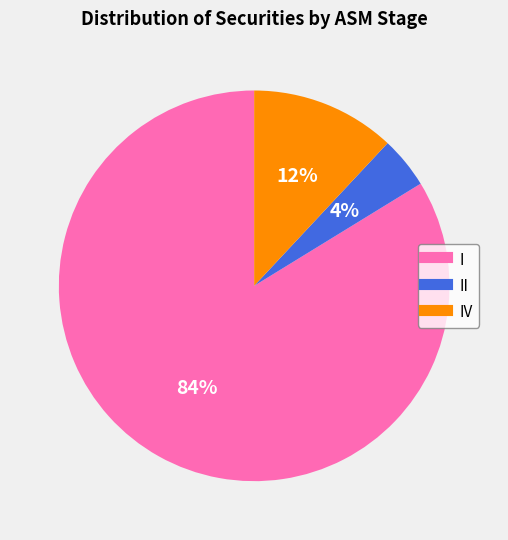

Is there any slice that represents more than half of the pie?

Yes